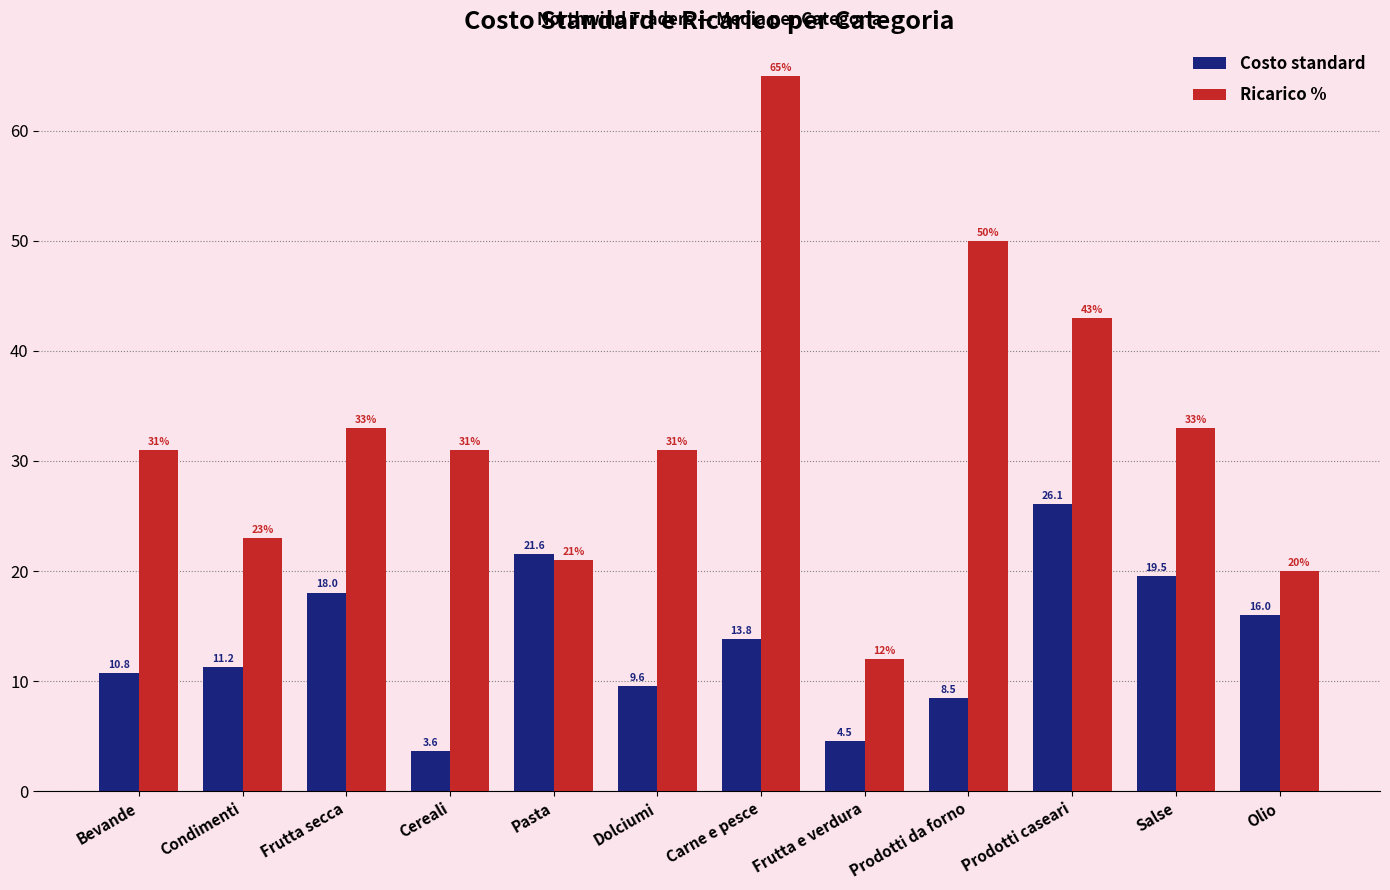

Which category has the lowest value in the Ricarico % series?

Frutta e verdura